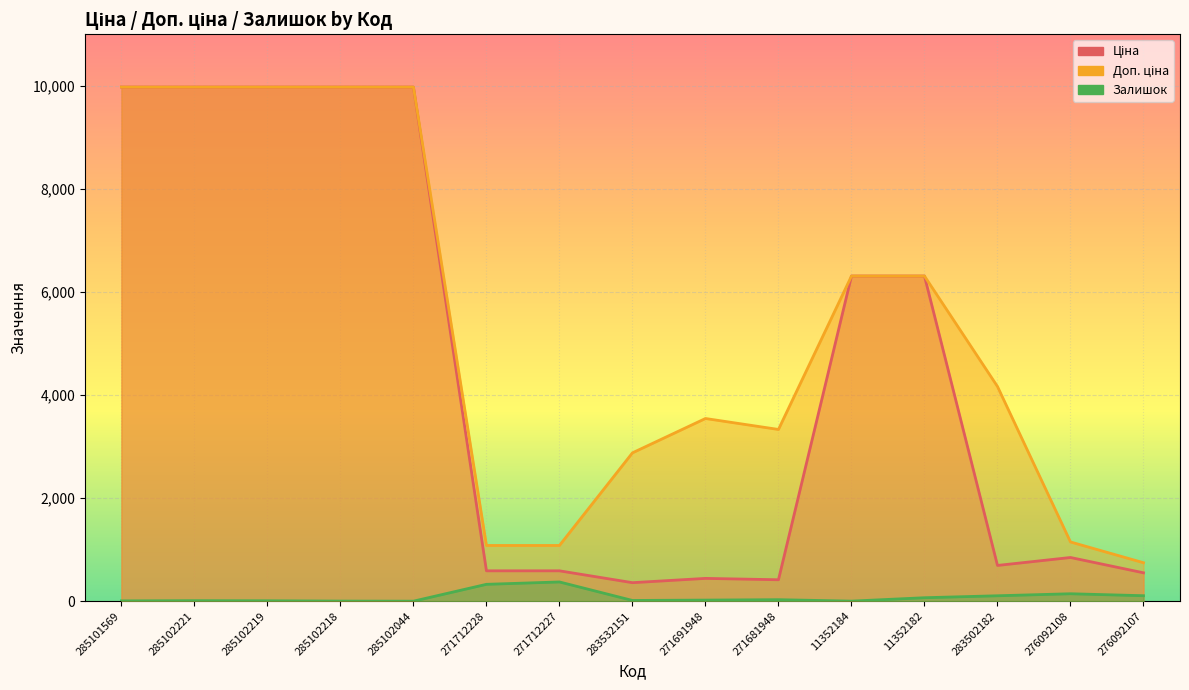

True or false: Доп. ціна has more than 0 interior local peaks.

True